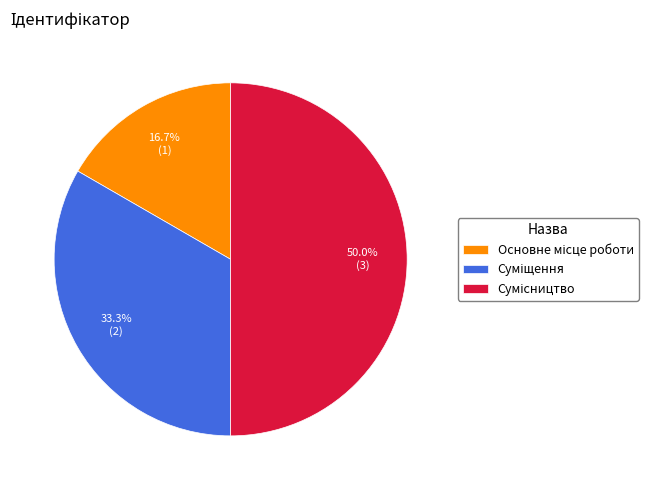

Which has a higher value, Основне місце роботи or Суміщення?

Суміщення